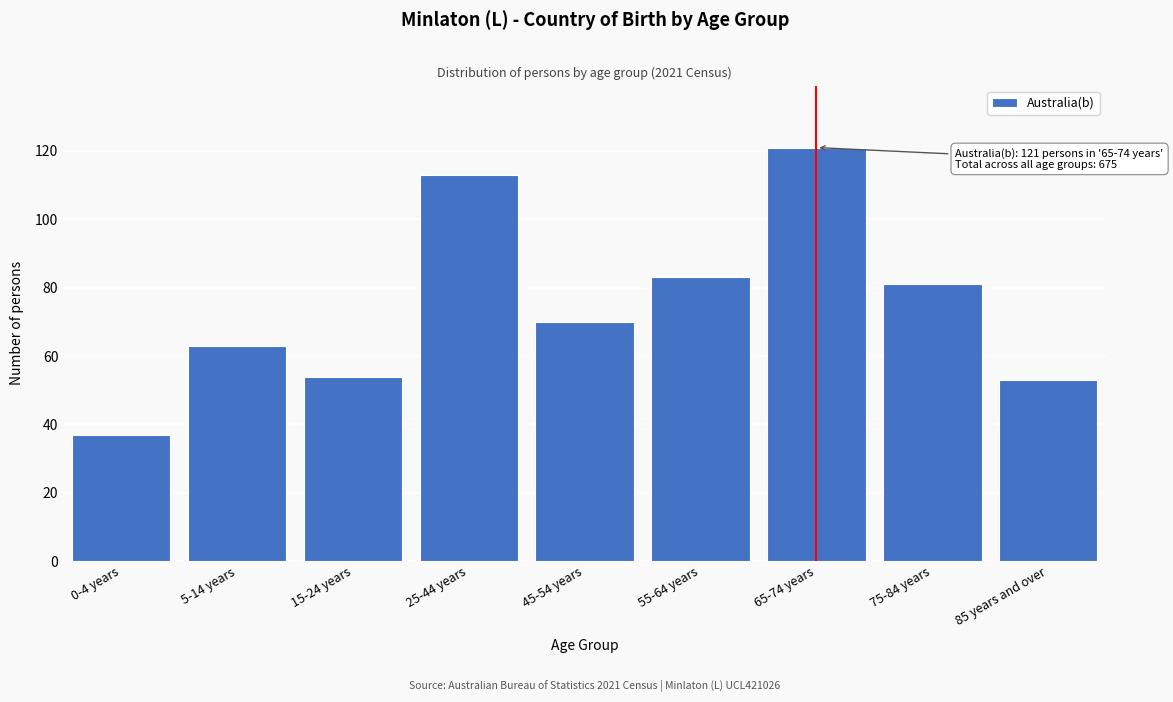

Reading left to right, extract all data points from this chart.

0-4 years=37	5-14 years=63	15-24 years=54	25-44 years=113	45-54 years=70	55-64 years=83	65-74 years=121	75-84 years=81	85 years and over=53